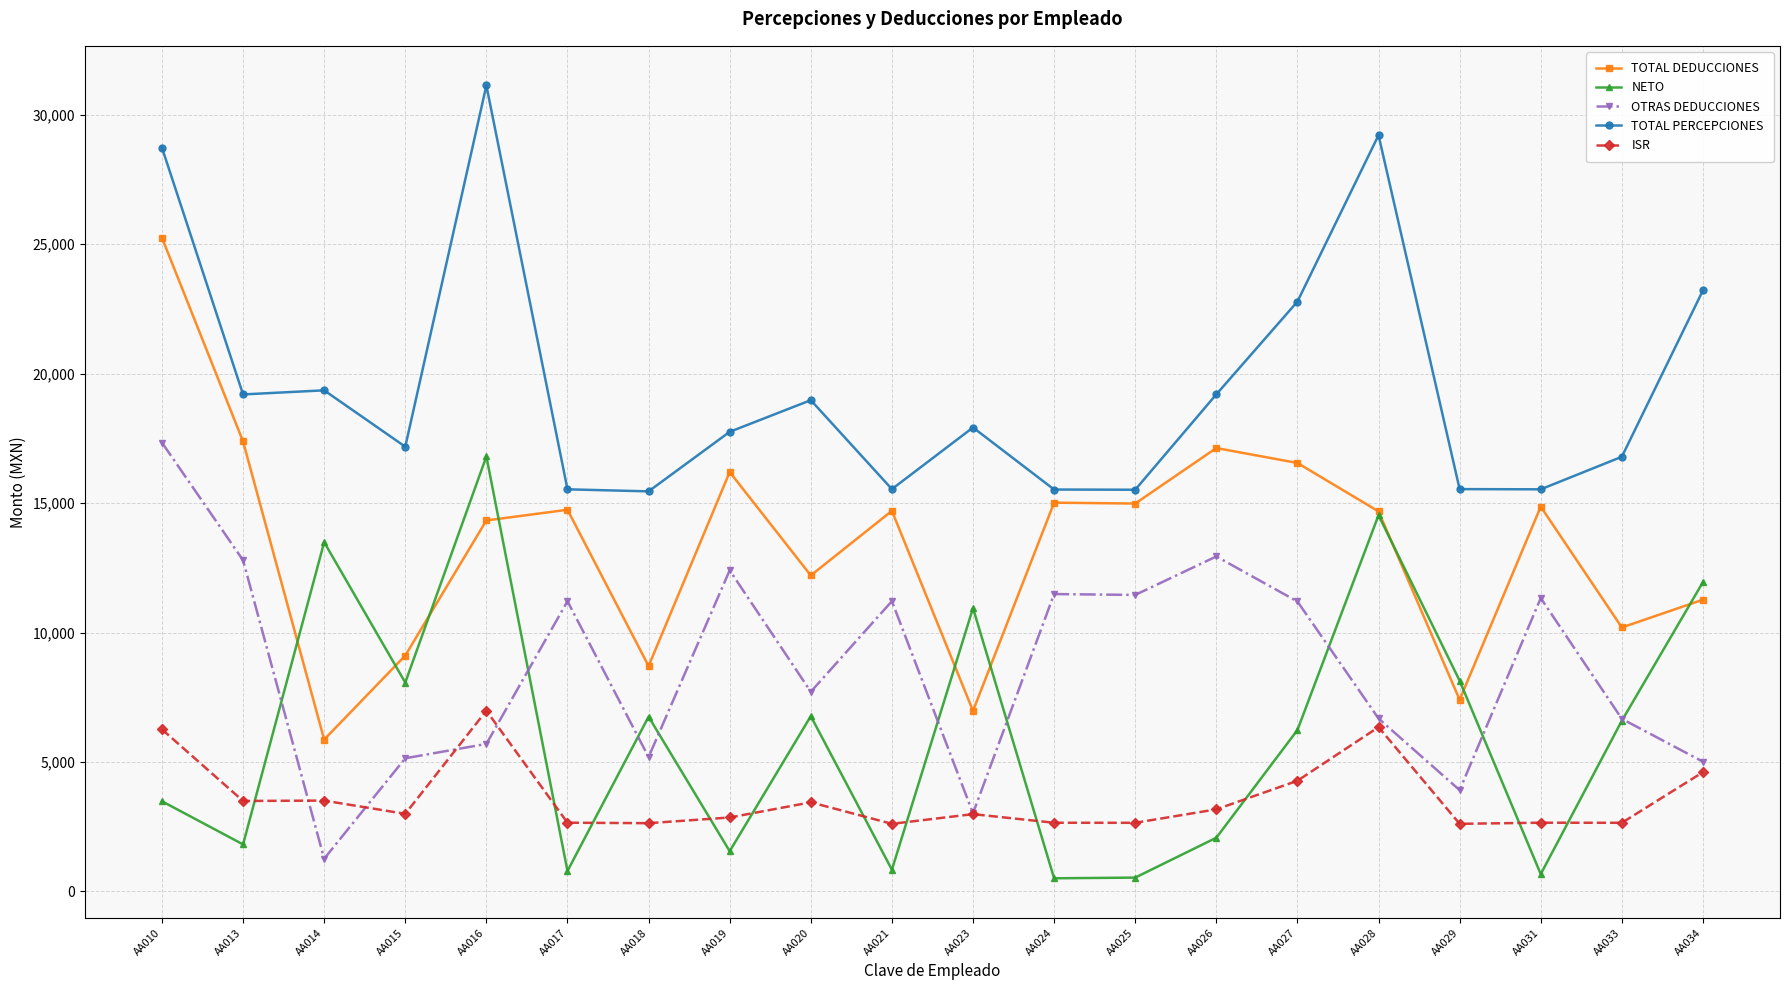

What is the smallest value displayed?

506.7